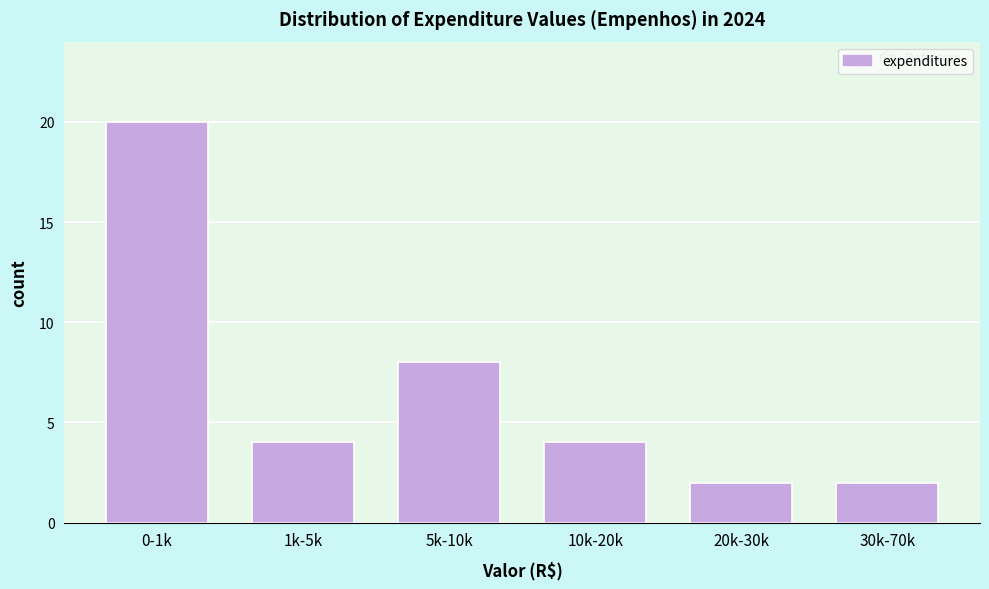

Reading left to right, list all the values displayed in this chart.

20	4	8	4	2	2